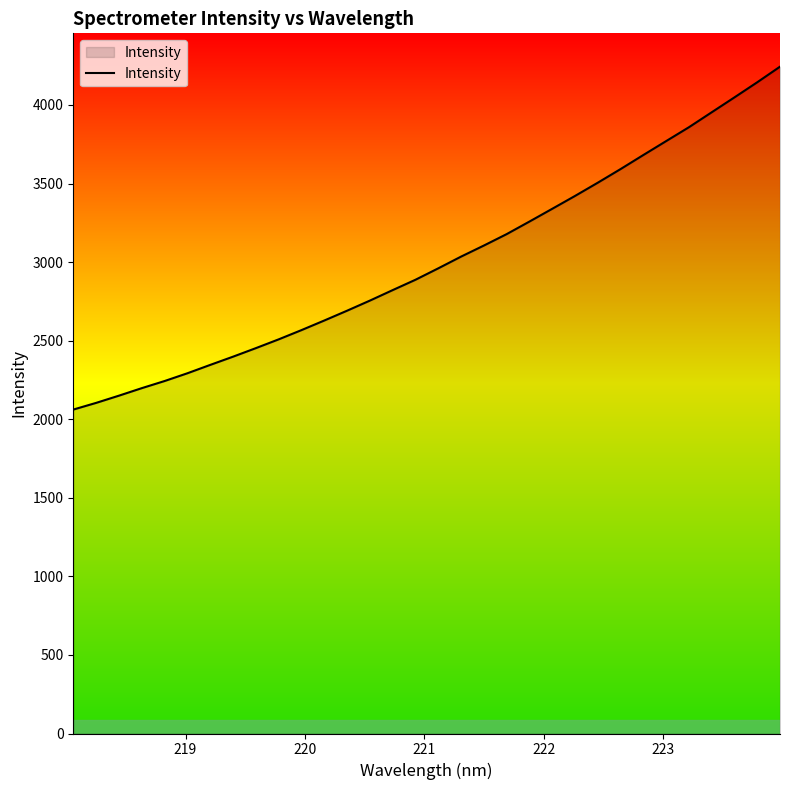

Does the chart display data point markers on the line(s)?

No